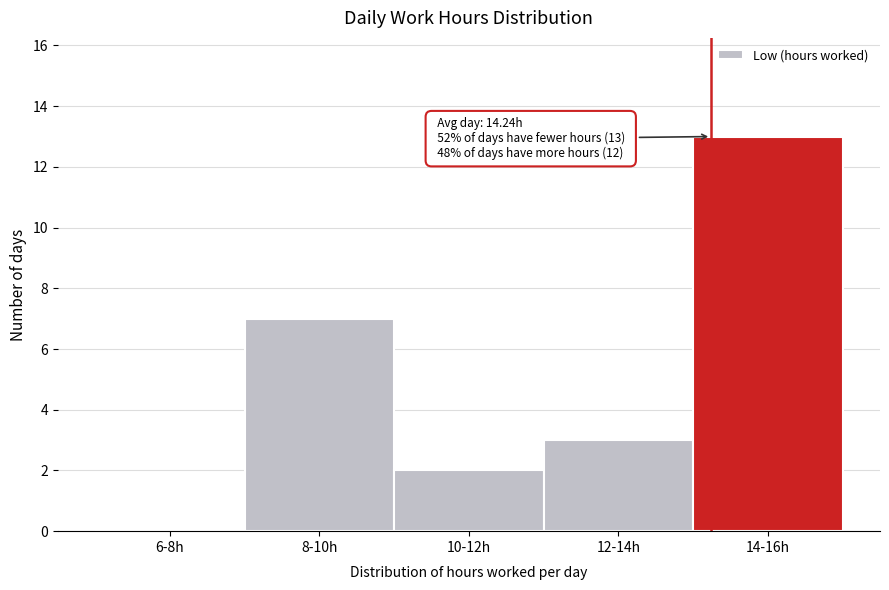

Reading left to right, extract all data points from this chart.

6-8h=0	8-10h=7	10-12h=2	12-14h=3	14-16h=13